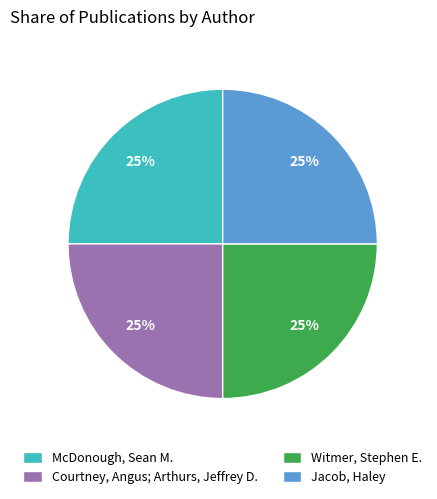

Does any single category account for the majority?

No